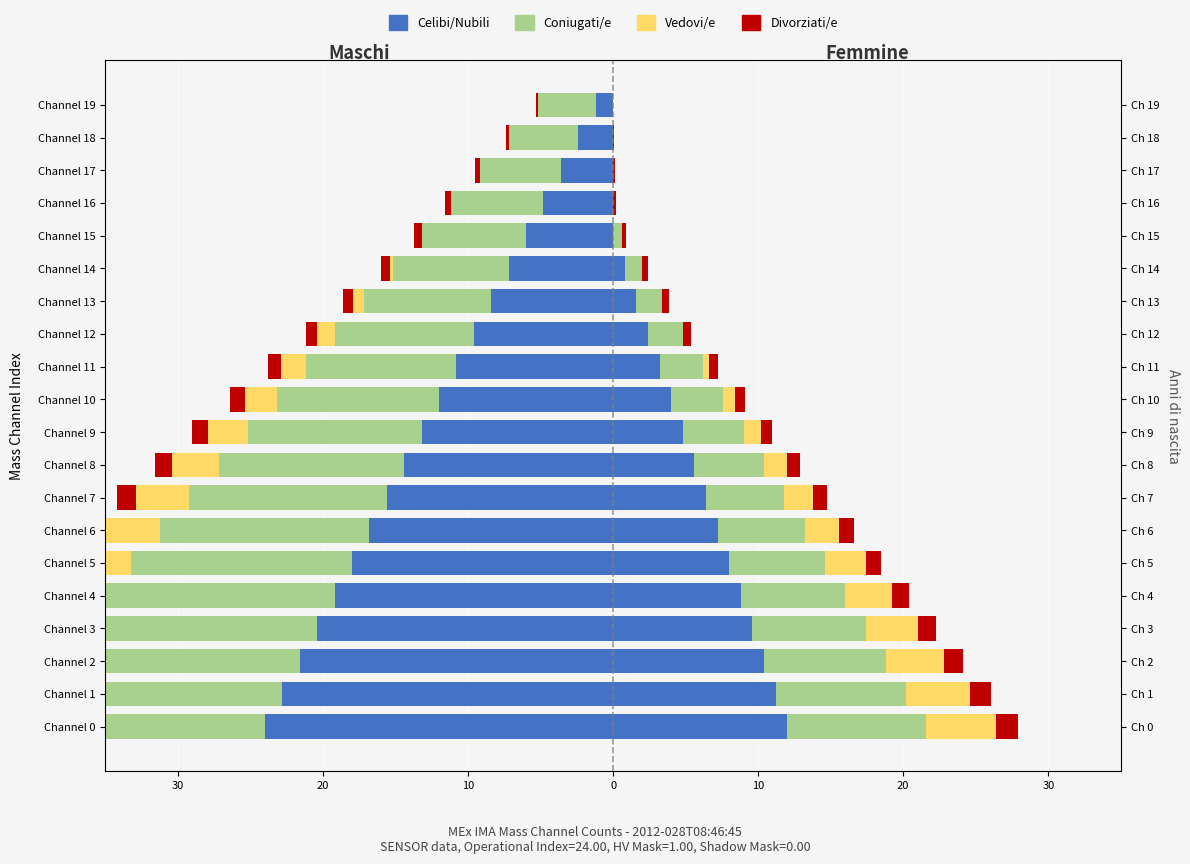

True or false: Divorziati/e has a value of 1.3 at Channel 2.

True